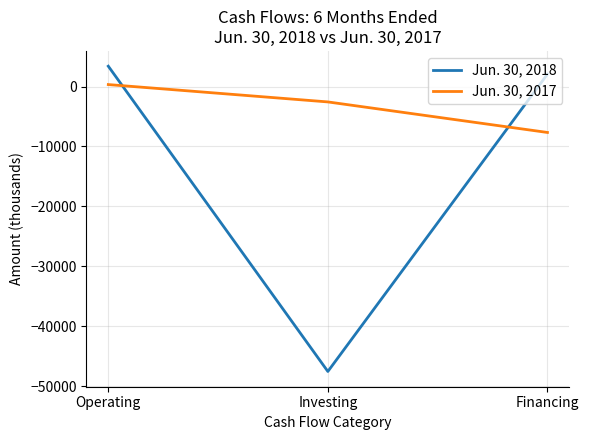

At which label does Jun. 30, 2018 first exceed 2066?

Operating